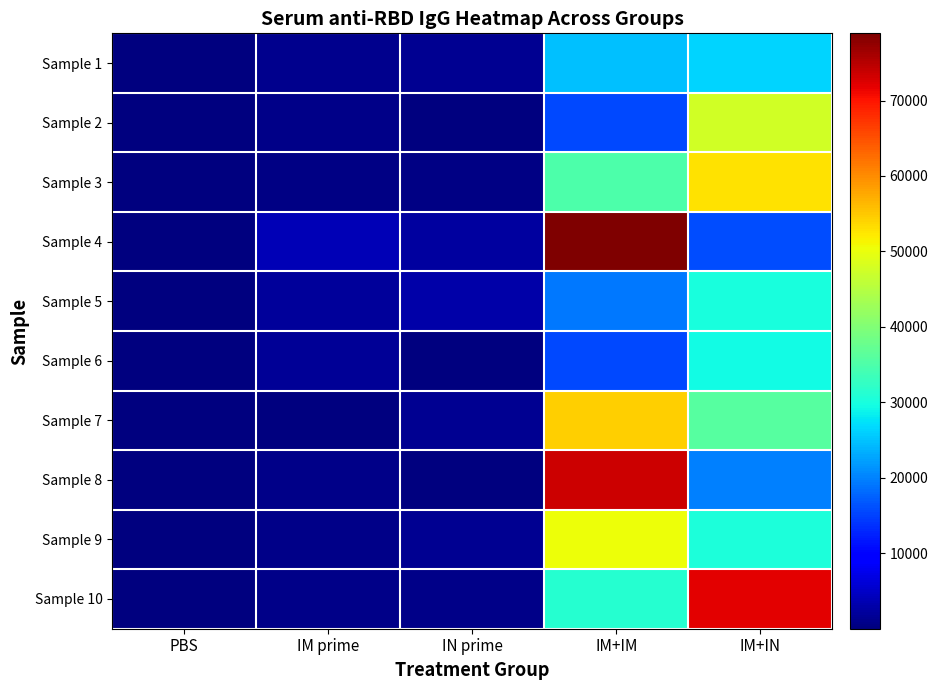

Reading left to right, transcribe all the data shown in this chart.

Sample 1: PBS=9.2	IM prime=957.6	IN prime=1433.4	IM+IM=24756.1	IM+IN=26508.9
Sample 2: PBS=7.0	IM prime=641.6	IN prime=314.3	IM+IM=15637.7	IM+IN=47543.4
Sample 3: PBS=7.3	IM prime=575.1	IN prime=556.9	IM+IM=35005.6	IM+IN=53009.2
Sample 4: PBS=7.6	IM prime=3810.6	IN prime=2433.3	IM+IM=78905.1	IM+IN=15775.8
Sample 5: PBS=7.8	IM prime=2131.1	IN prime=3042.9	IM+IM=19367.9	IM+IN=30170.1
Sample 6: PBS=9.1	IM prime=1562.9	IN prime=302.4	IM+IM=15552.8	IM+IN=29312.0
Sample 7: PBS=8.1	IM prime=235.7	IN prime=1355.1	IM+IM=54407.6	IM+IN=35847.0
Sample 8: PBS=9.1	IM prime=742.1	IN prime=45.4	IM+IM=73476.8	IM+IN=19780.1
Sample 9: PBS=8.2	IM prime=651.3	IN prime=1248.5	IM+IM=50453.8	IM+IN=30405.7
Sample 10: PBS=8.7	IM prime=680.8	IN prime=665.0	IM+IM=31220.5	IM+IN=71858.1